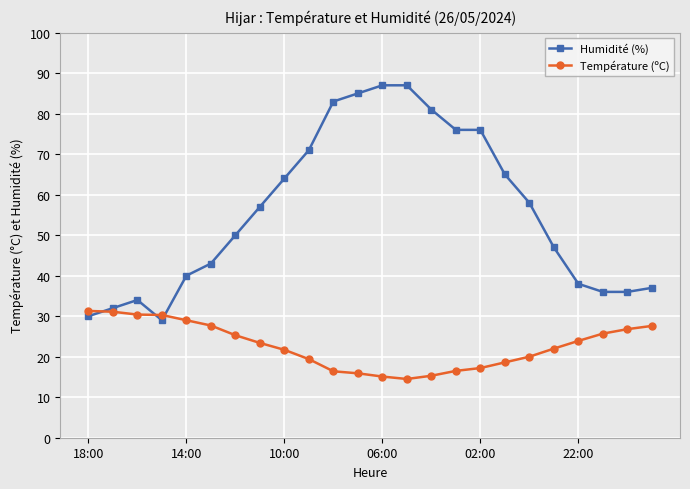

What is the greatest value displayed?

87.0